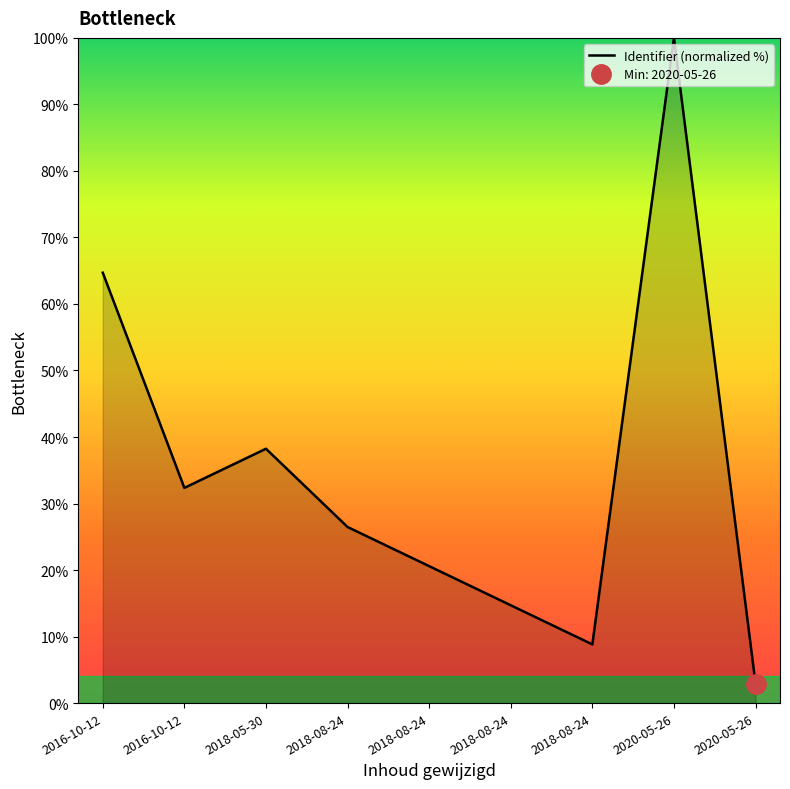

What is the difference between the values at 2016-10-12 and 2018-08-24?

5.9